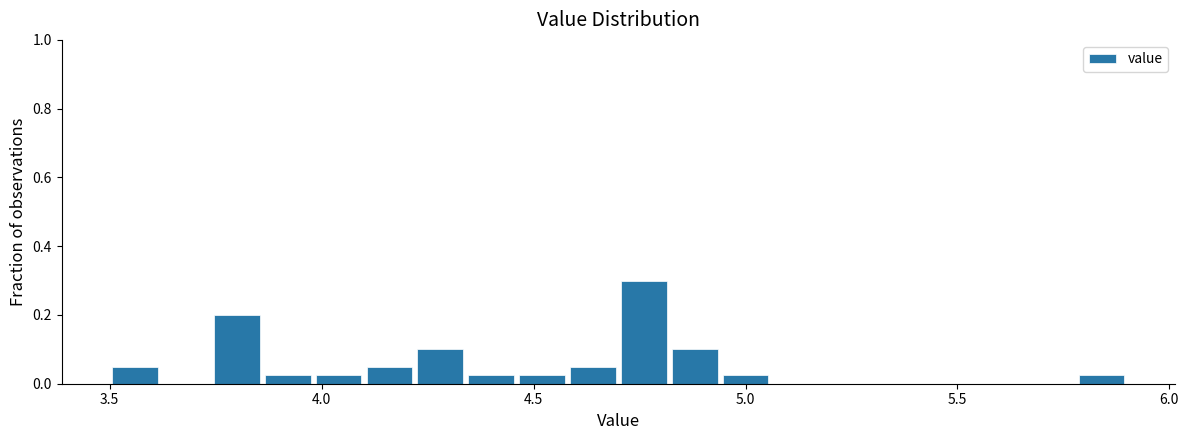

Around what value on the x-axis is the tallest bar? Give the approximate position of its centre, as read against the axis.

4.75